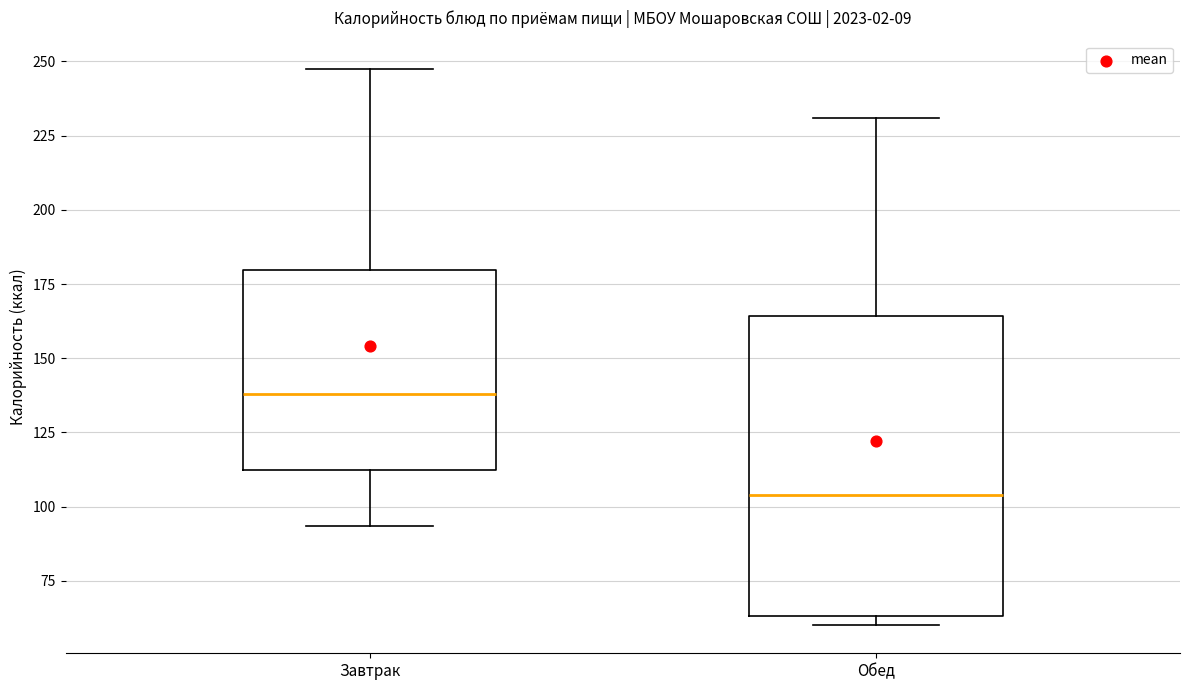

Reading left to right, transcribe this box plot: for each box, give where its median line is, the range the box spans, and where its two whiskers end, as read against the y-axis. The values are not printed on the chart, so give them approximately, as read against the axis.

Завтрак: median 140, box 110 to 180, whiskers 95 to 250
Обед: median 105, box 65 to 165, whiskers 60 to 230